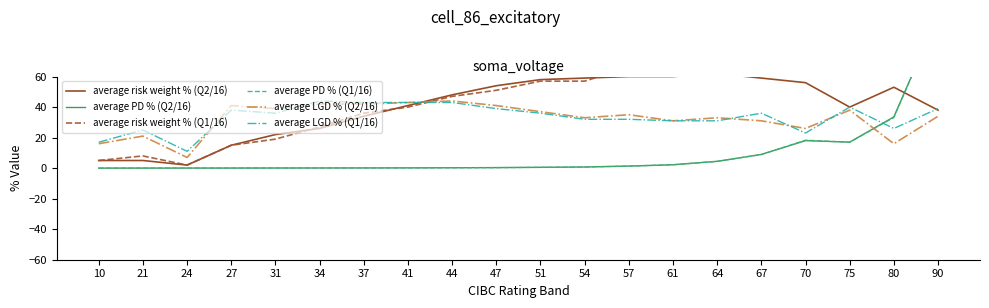

How many times do average PD % (Q2/16) and average risk weight % (Q2/16) cross each other?

1